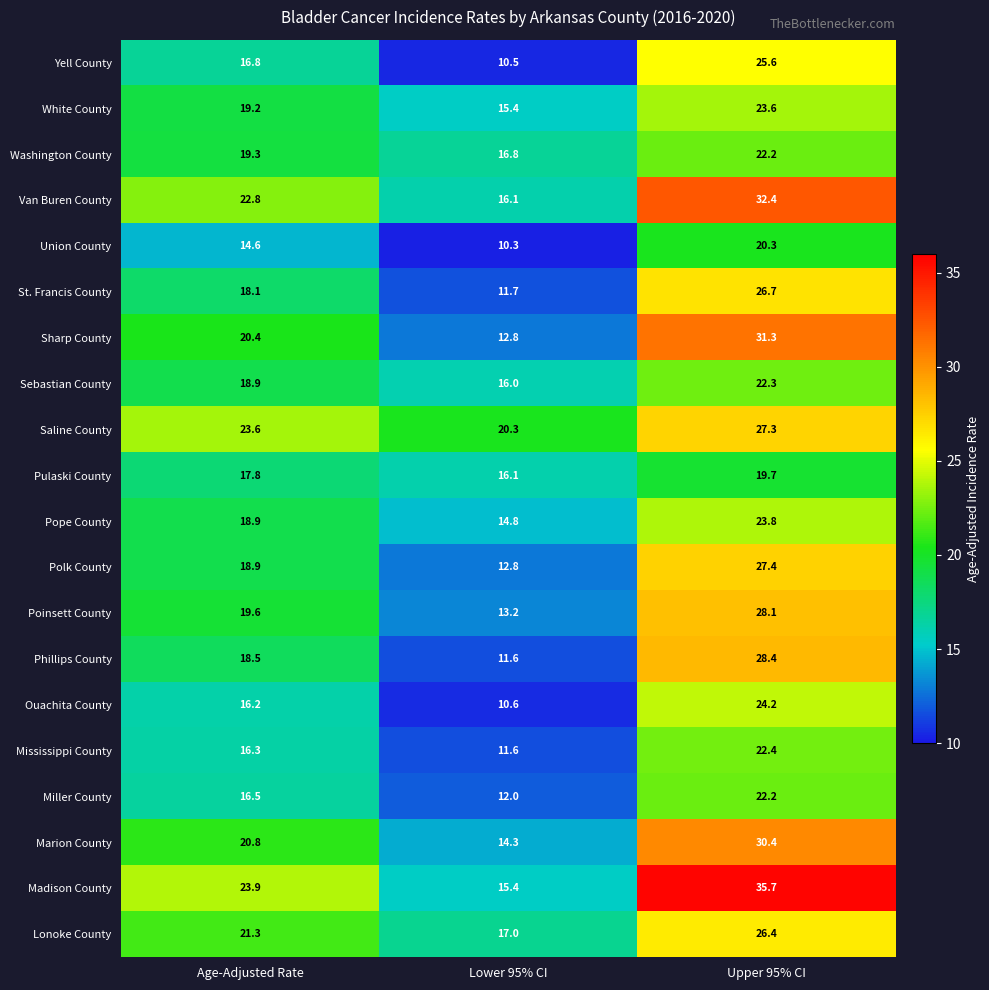

At which category does the chart reach its minimum across all series?

Lower 95% CI